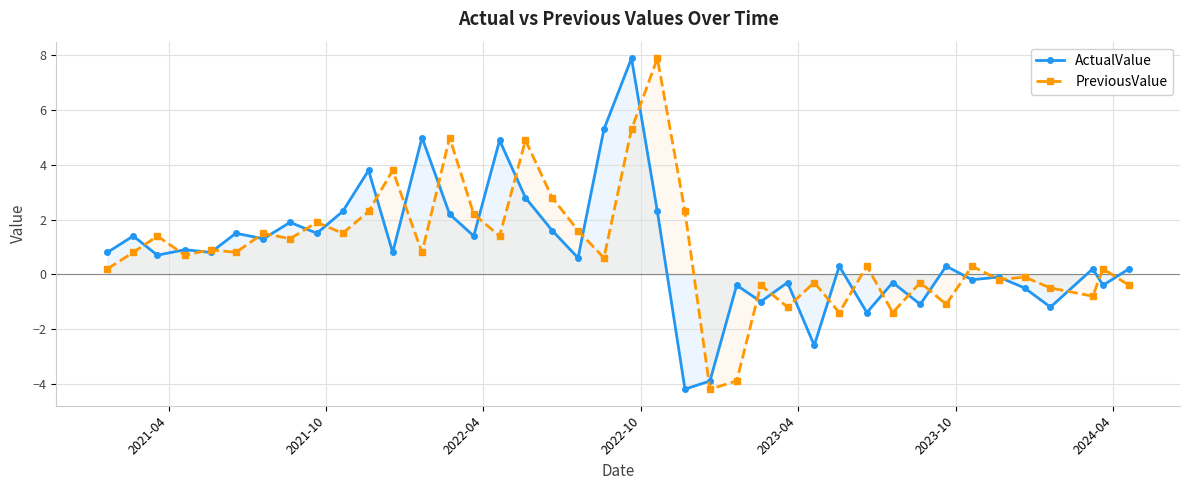

What is the value of the ActualValue point at the 25th from the left?

-0.4